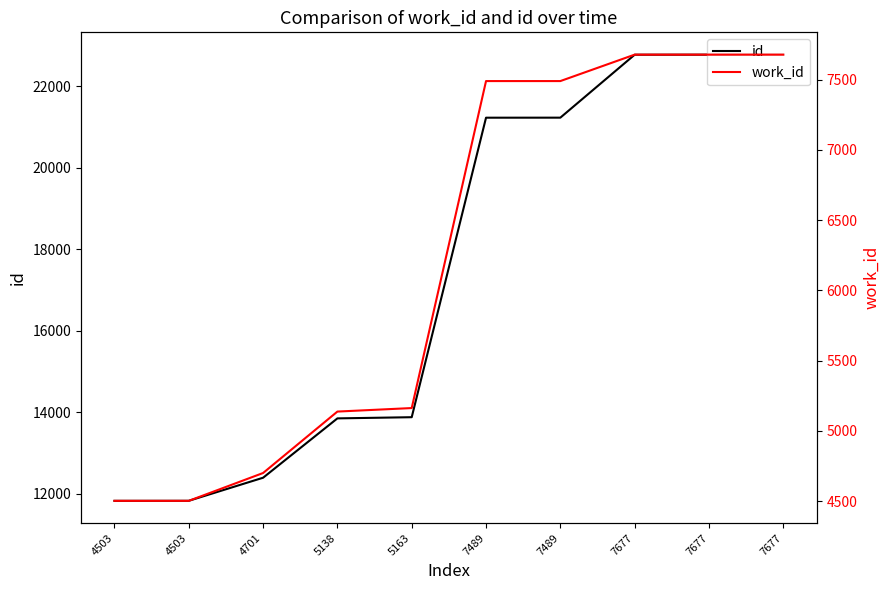

At which category is the sum across all series the highest?

7677